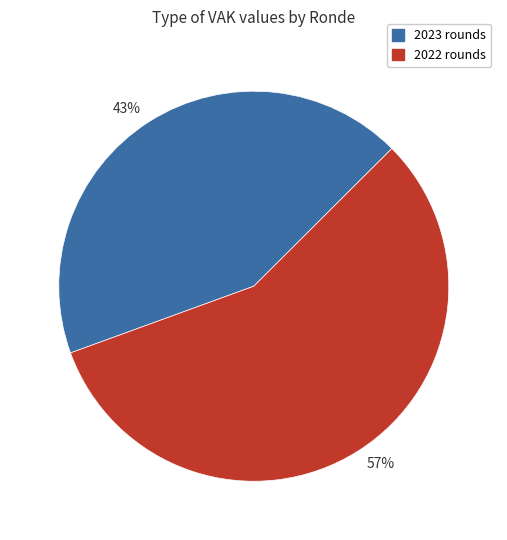

What percentage is the 43% slice, to the nearest percent?

43%